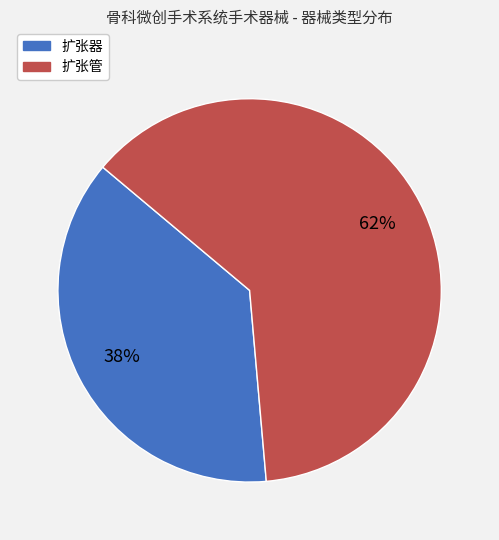

How many segments does this pie chart have?

2